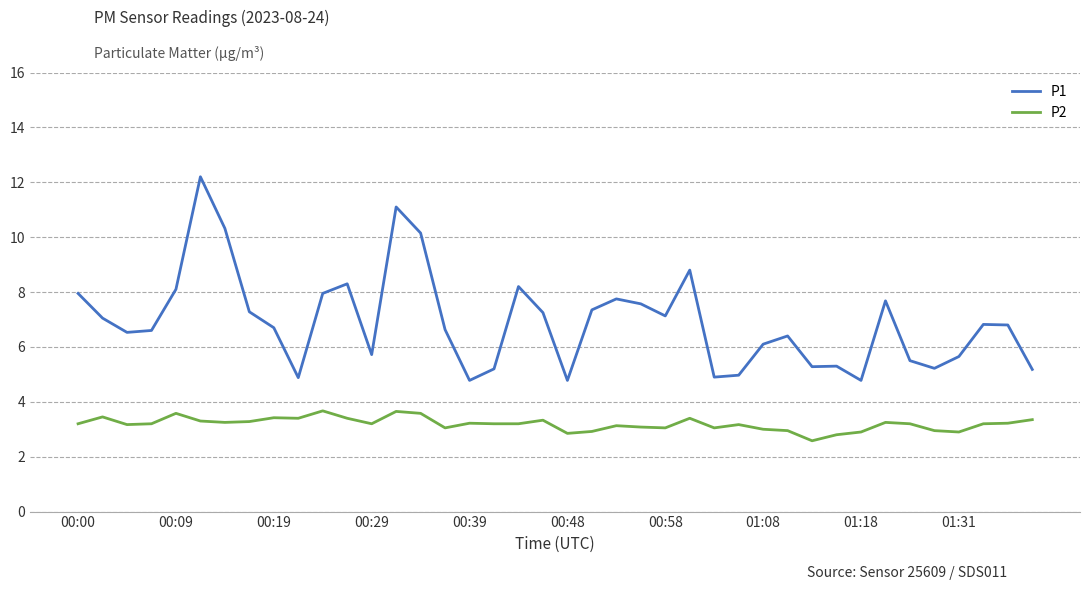

What is the minimum value shown in the chart?

2.6